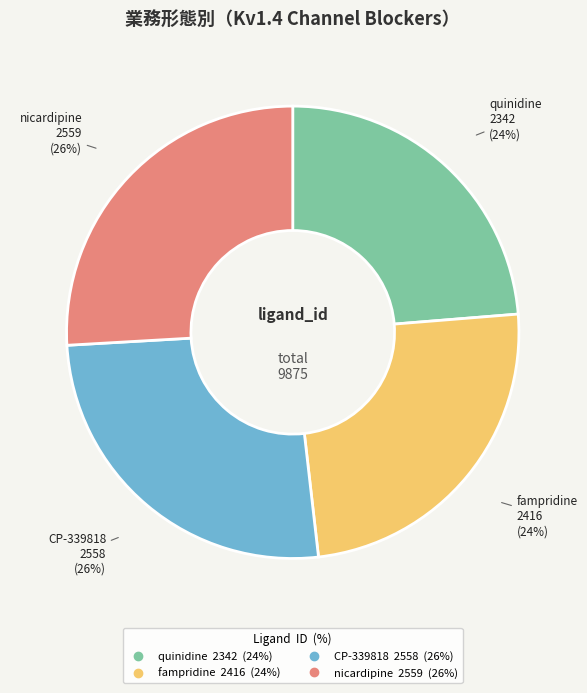

Count the number of slices in the pie.

4